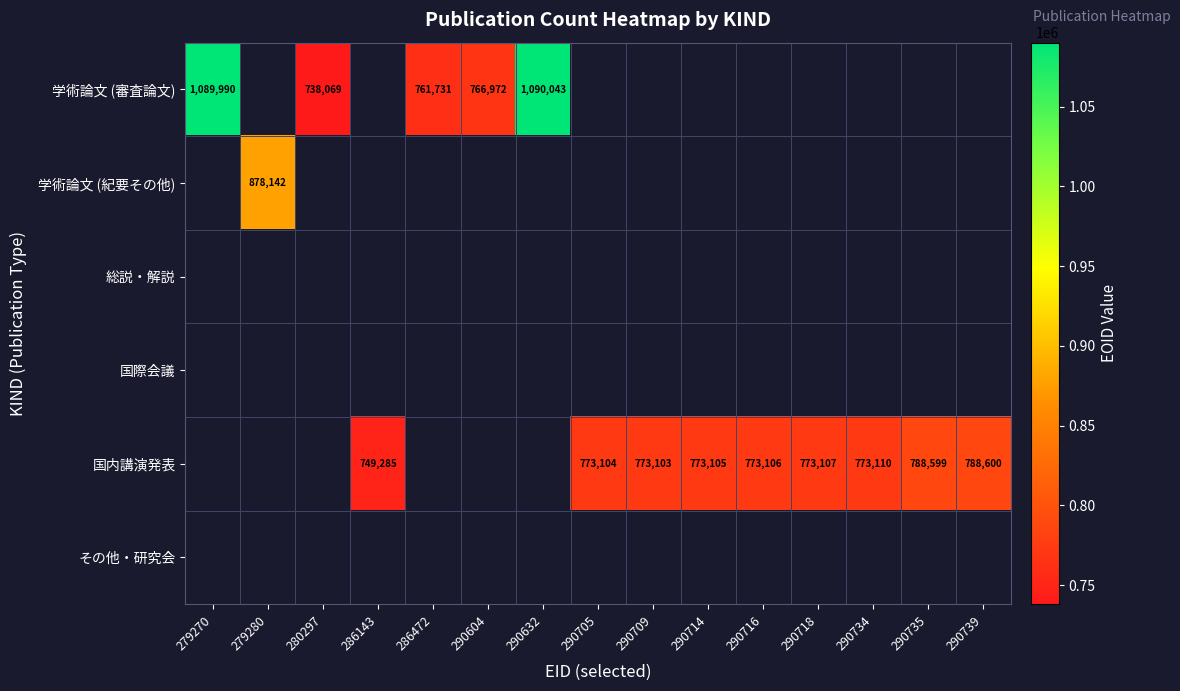

How many series are shown in this chart?

6